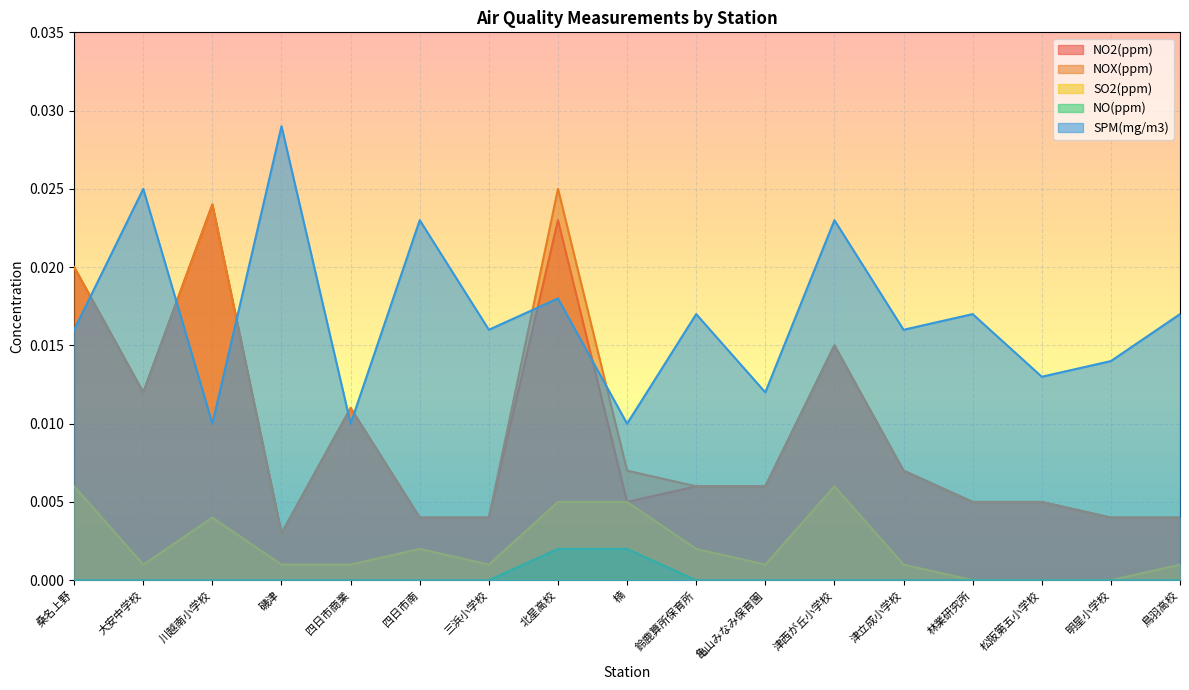

Is it true that NOX(ppm) equals 0.0 at 桑名上野?

True